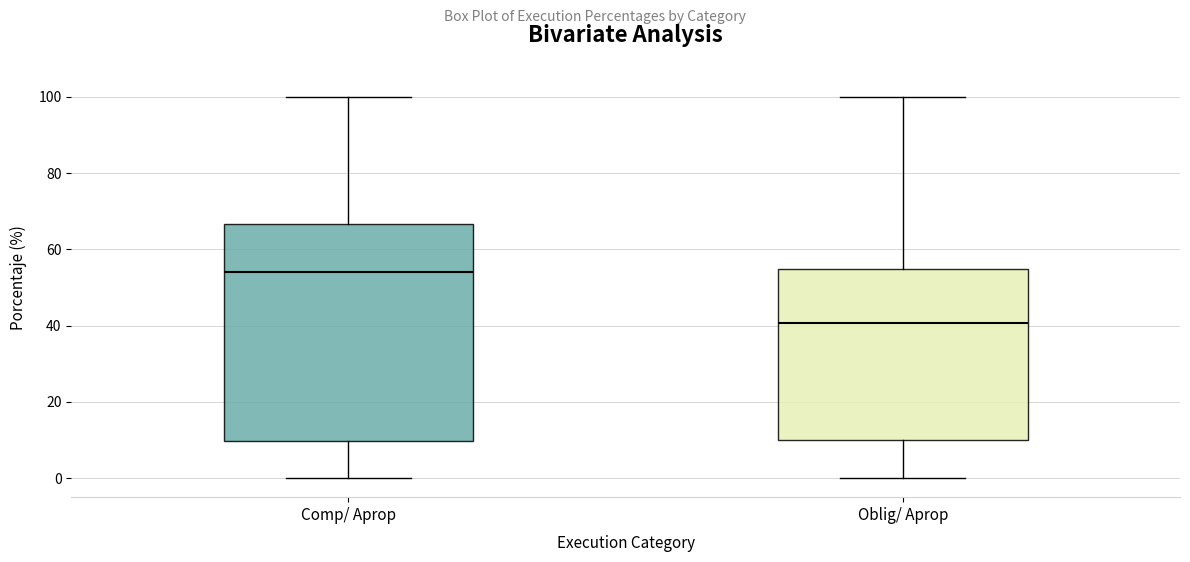

Which box has the lowest median line?

Oblig/ Aprop